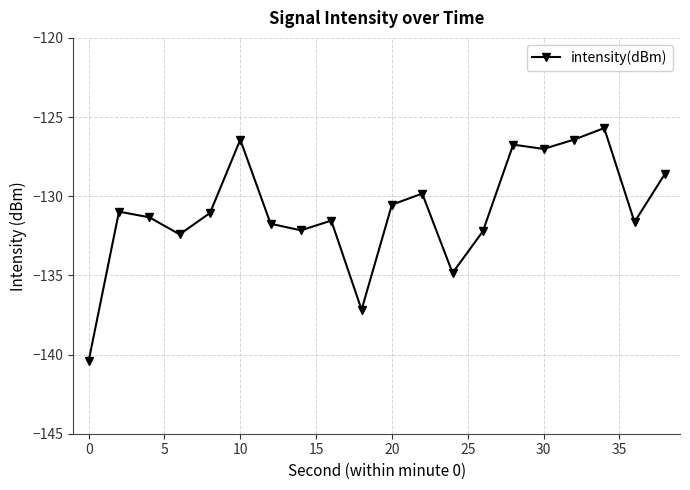

What is the difference between the second highest and minimum values?

14.0